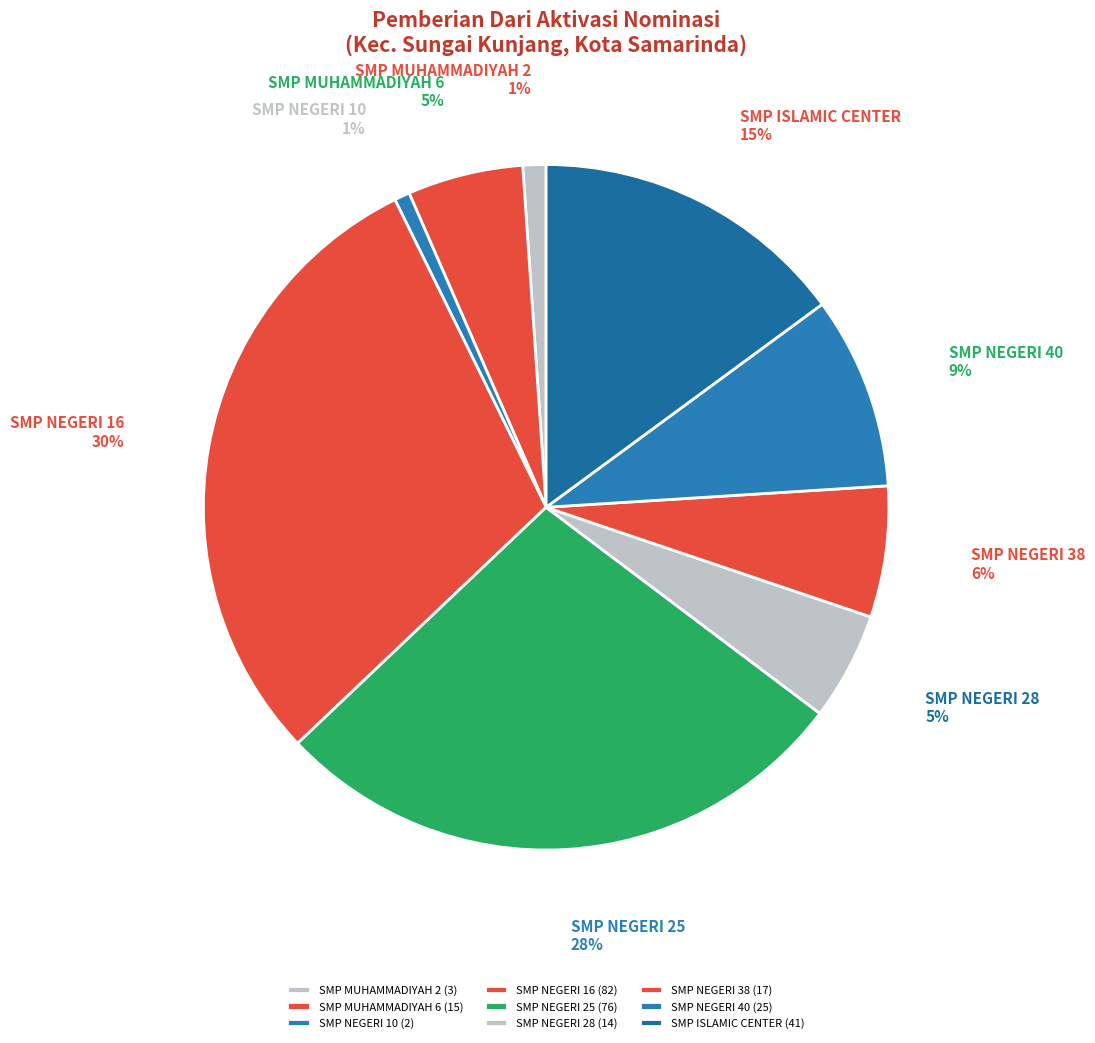

How many segments does this pie chart have?

9